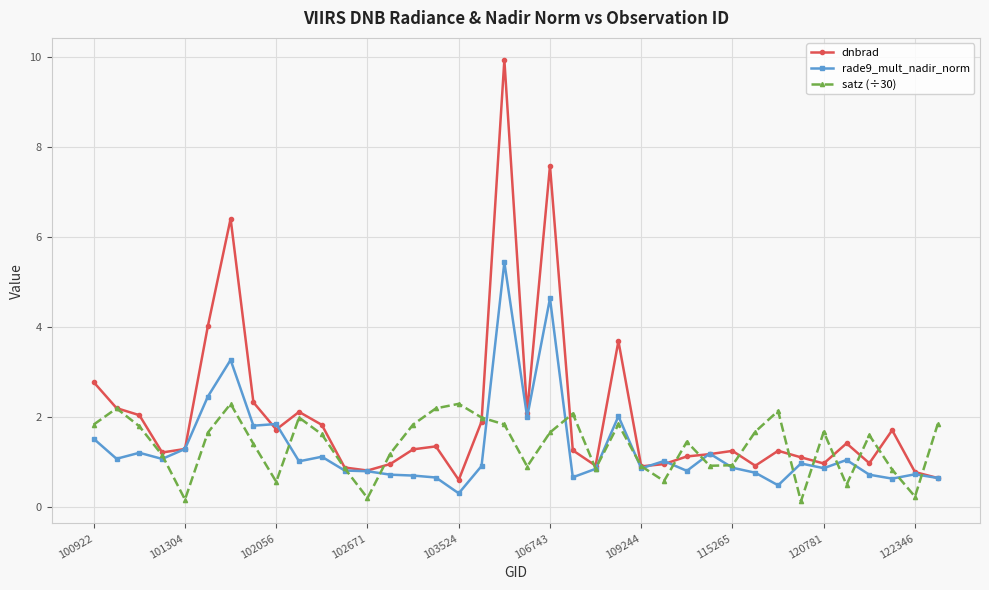

Which series has the largest range (max minus min)?

dnbrad